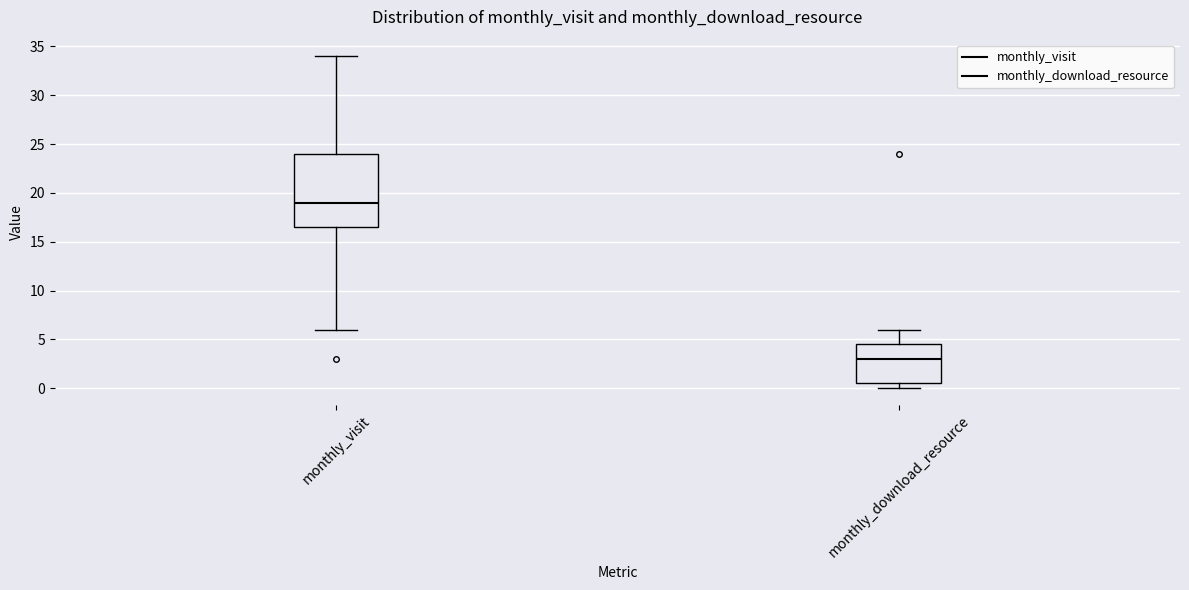

Reading left to right, read every box against the y-axis: the position of its median line, the range the box covers, and the ends of its whiskers. The values are not printed on the chart, so give them approximately, as read against the axis.

monthly_visit: median 19.0, box 16.5 to 24.0, whiskers 6.0 to 34.0
monthly_download_resource: median 3.0, box 0.5 to 4.5, whiskers 0.0 to 6.0